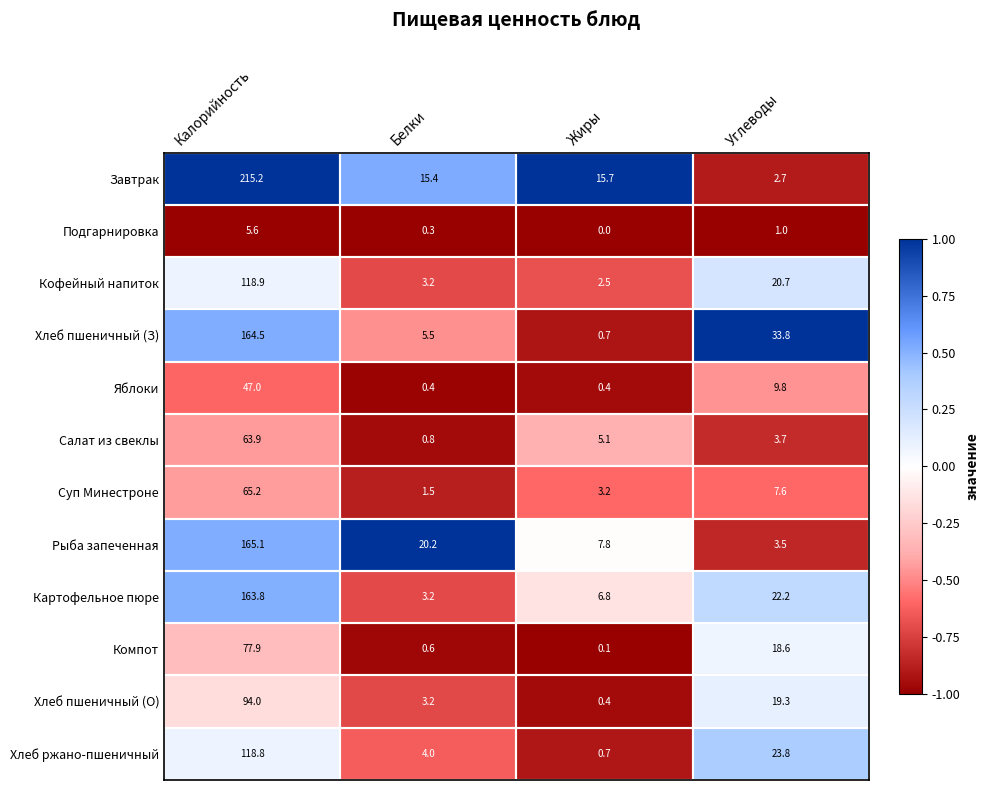

What is the total value across all series at Углеводы?

166.7